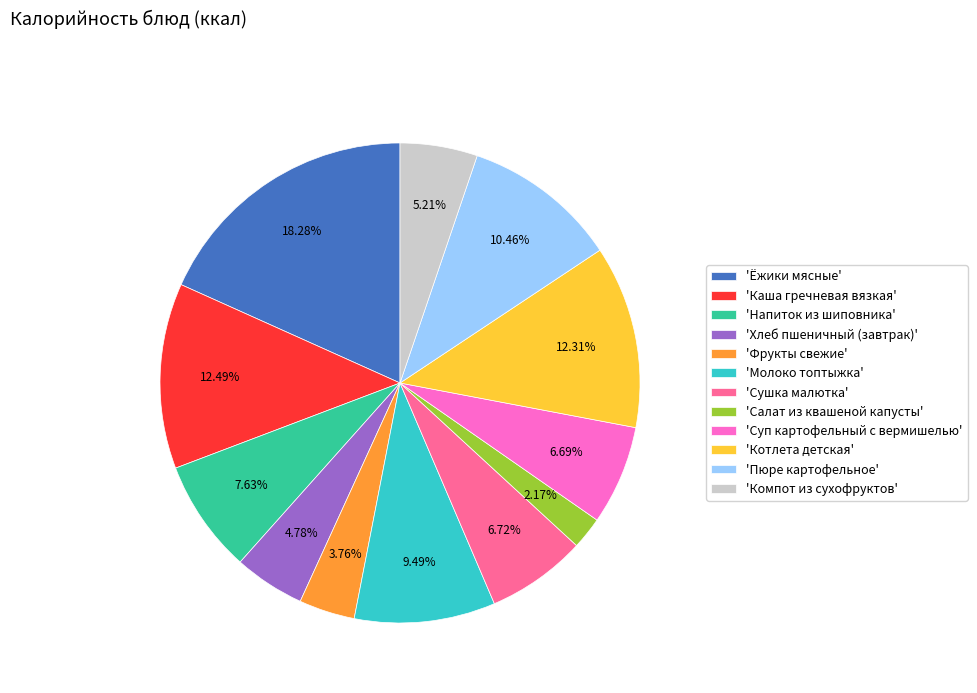

Do 'Суп картофельный с вермишелью' and 'Салат из квашеной капусты' together represent more than half of the pie?

No